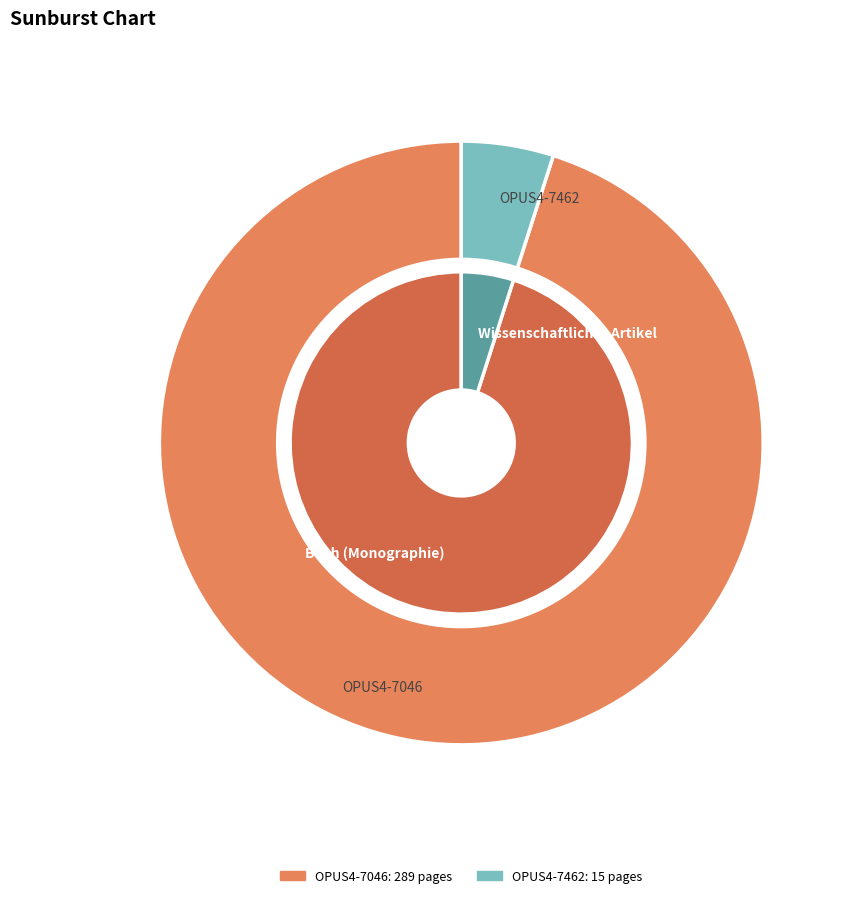

What percentage is NOT represented by OPUS4-7462?

95.1%